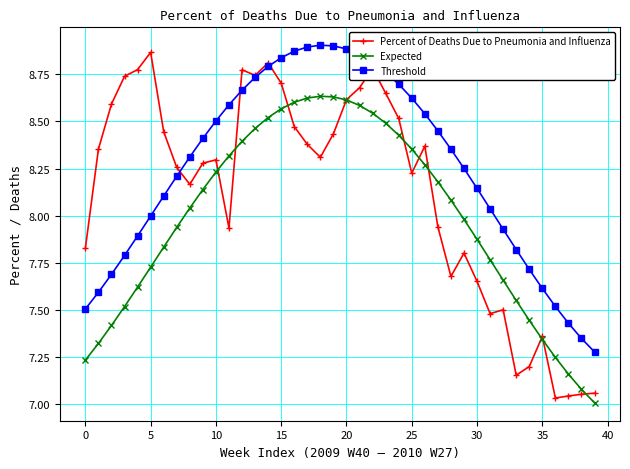

True or false: Threshold and Expected intersect in this chart.

False